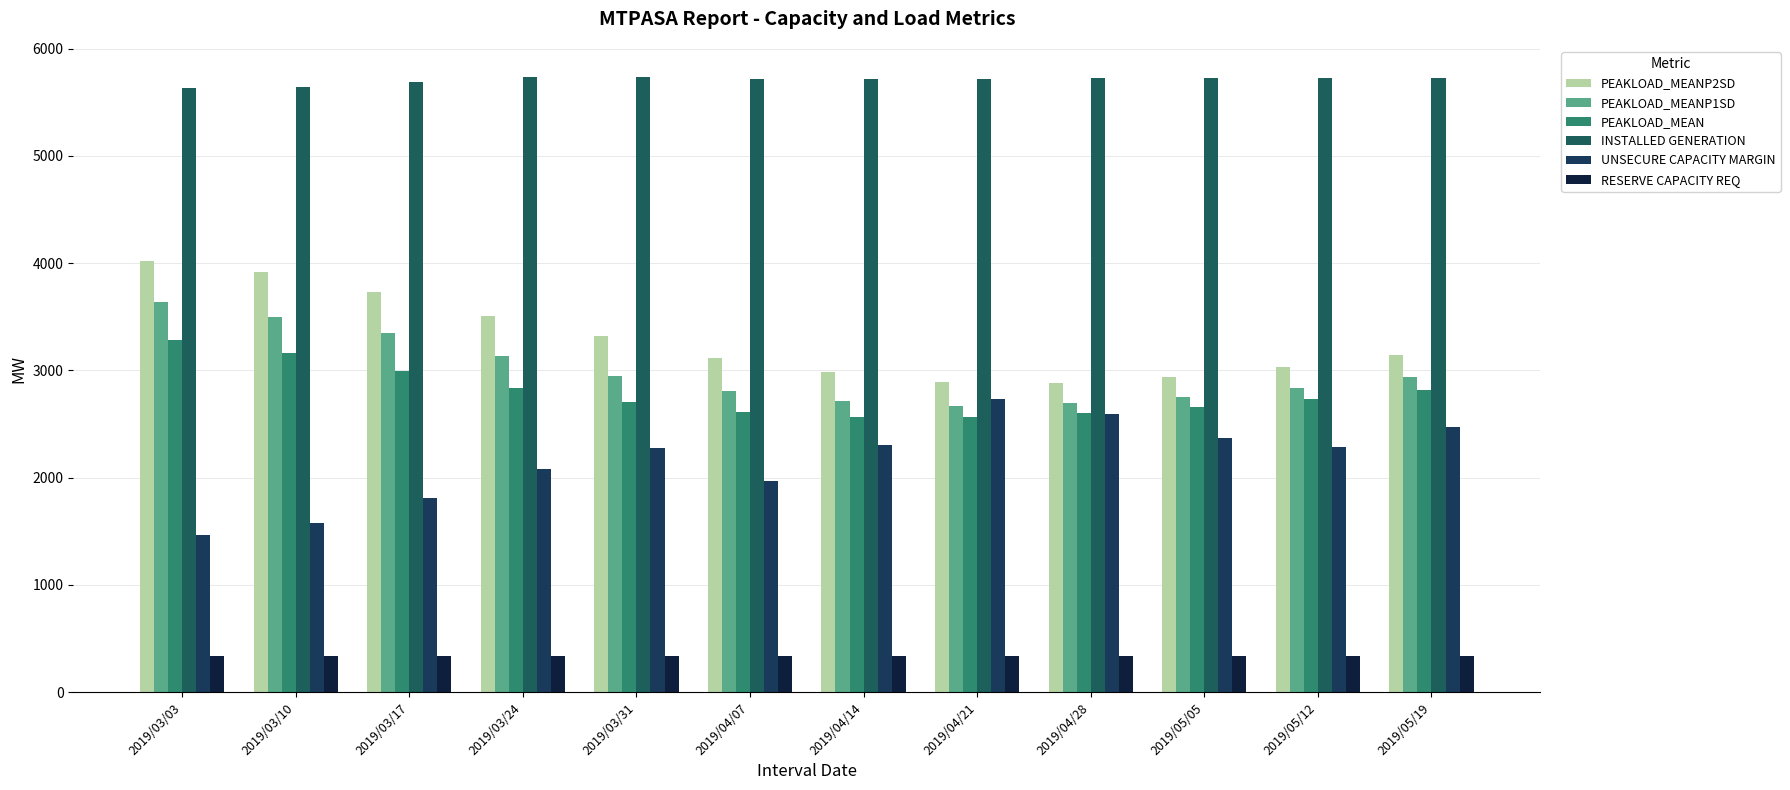

What is the label of the 12th bar from the right?

2019/03/03